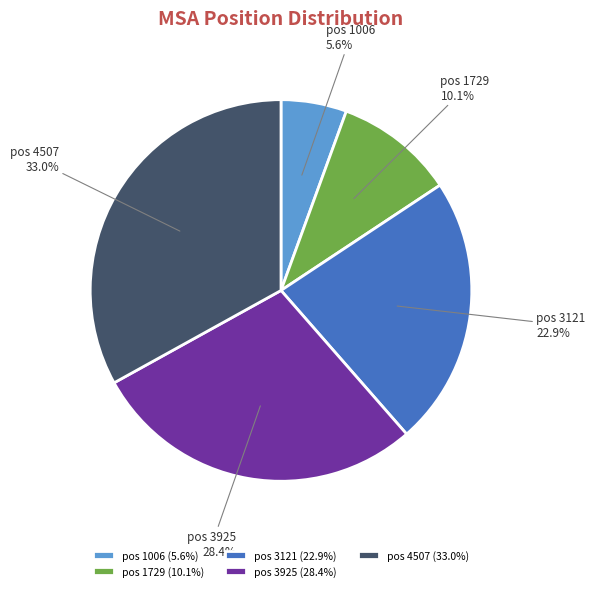

How many segments does this pie chart have?

5